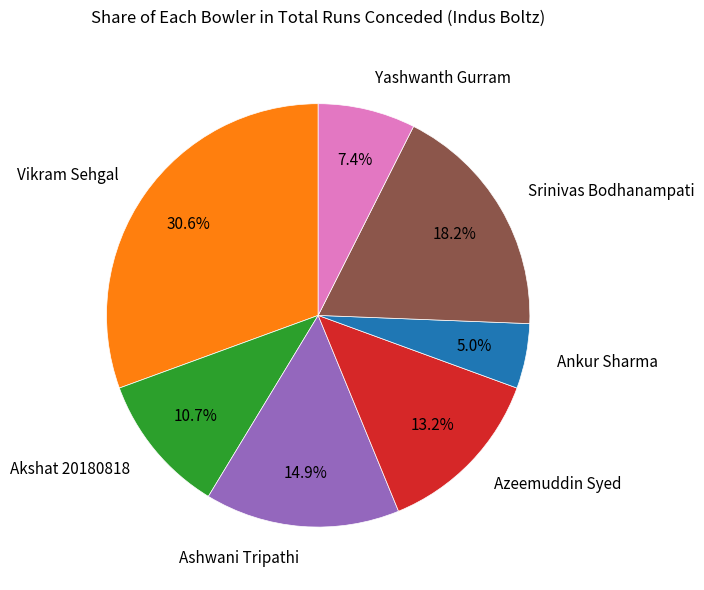

Is there any slice that represents more than half of the pie?

No